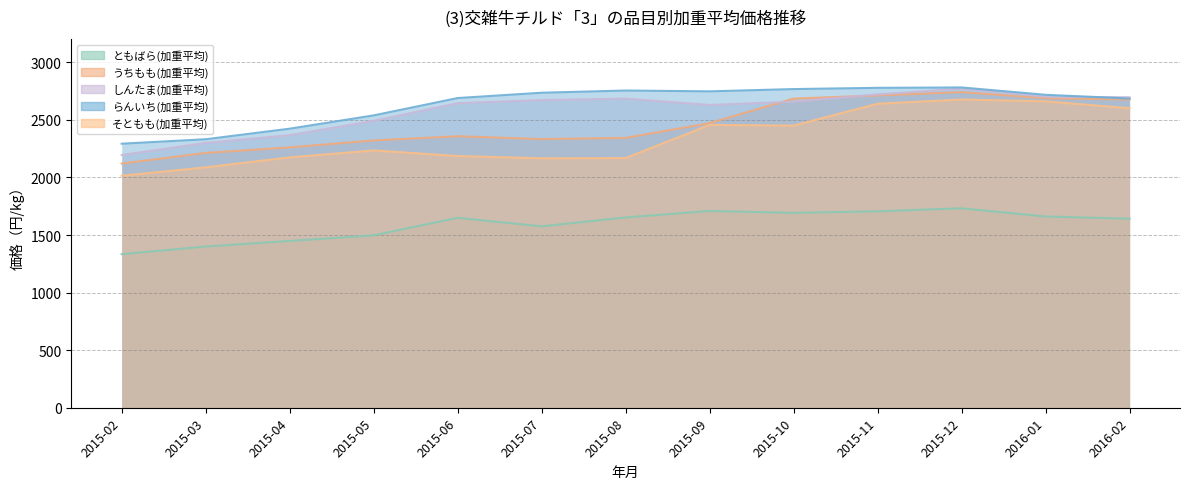

True or false: うちもも(加重平均) and らんいち(加重平均) intersect in this chart.

False